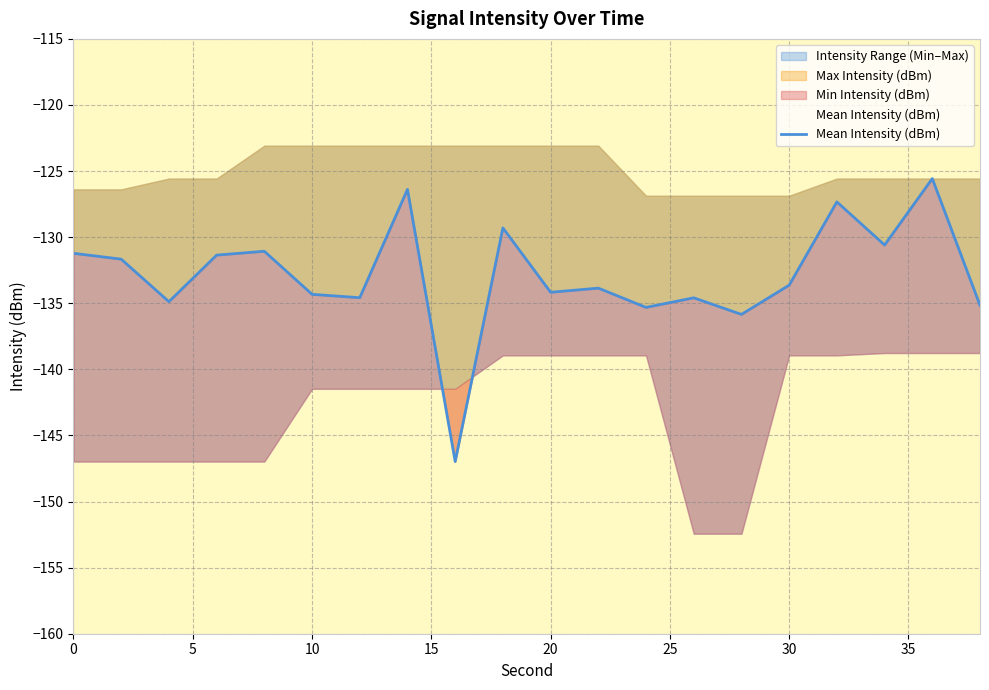

What is the sum of all Min Intensity (dBm) values?

-2855.6